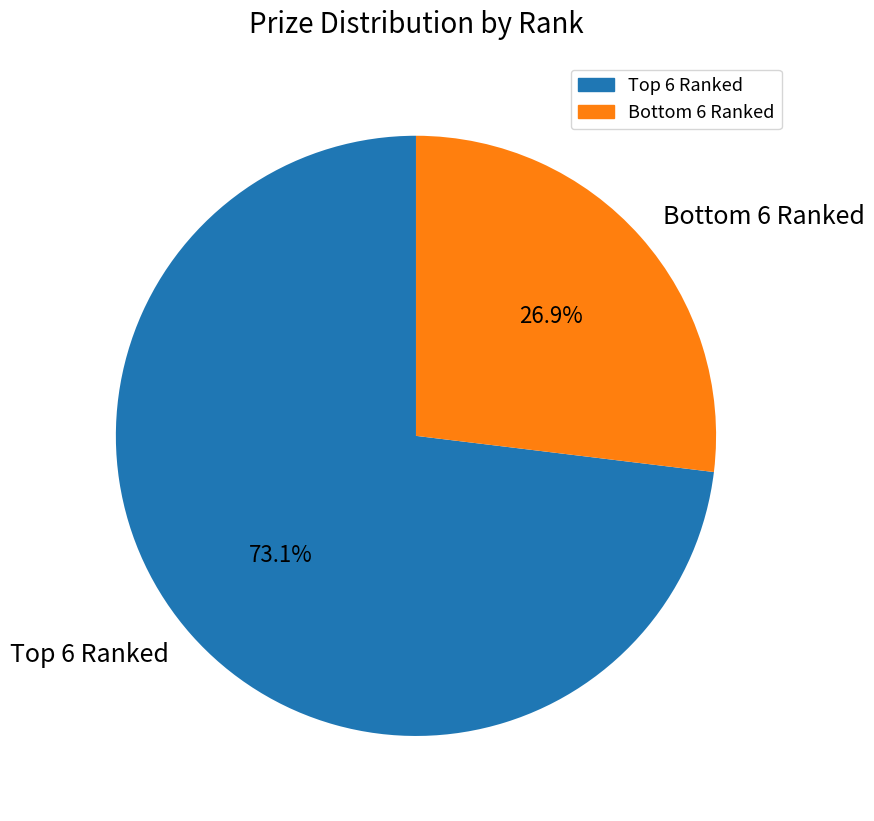

Is there any slice that represents more than half of the pie?

Yes